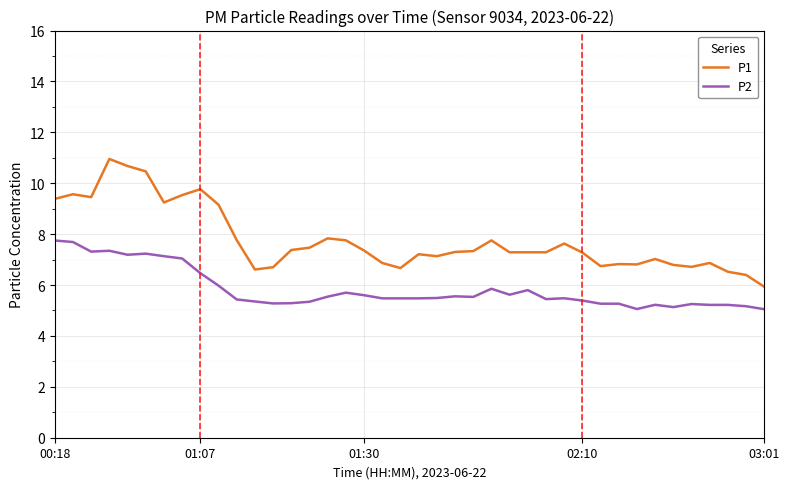

List the series in order of their peak value, lowest first.

P2, P1